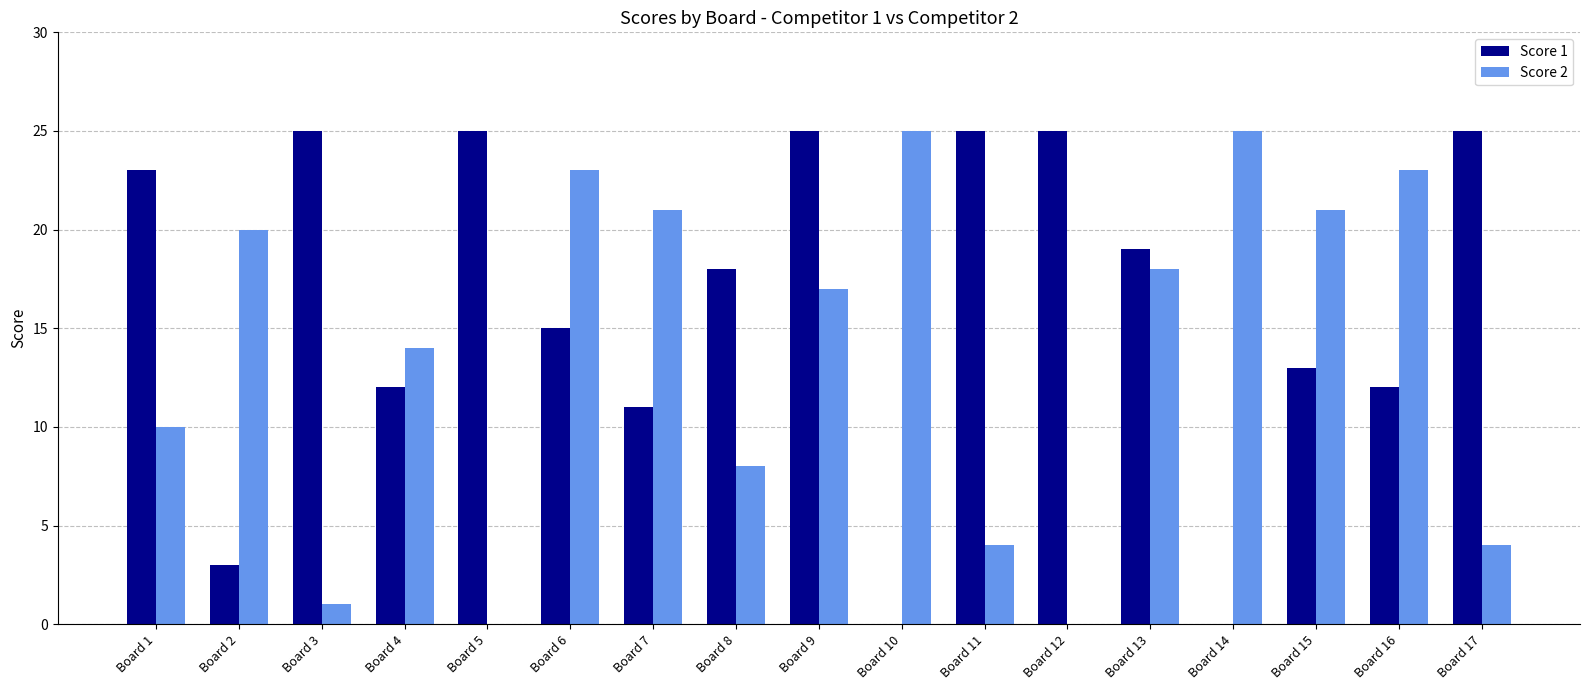

How many series are shown in this chart?

2